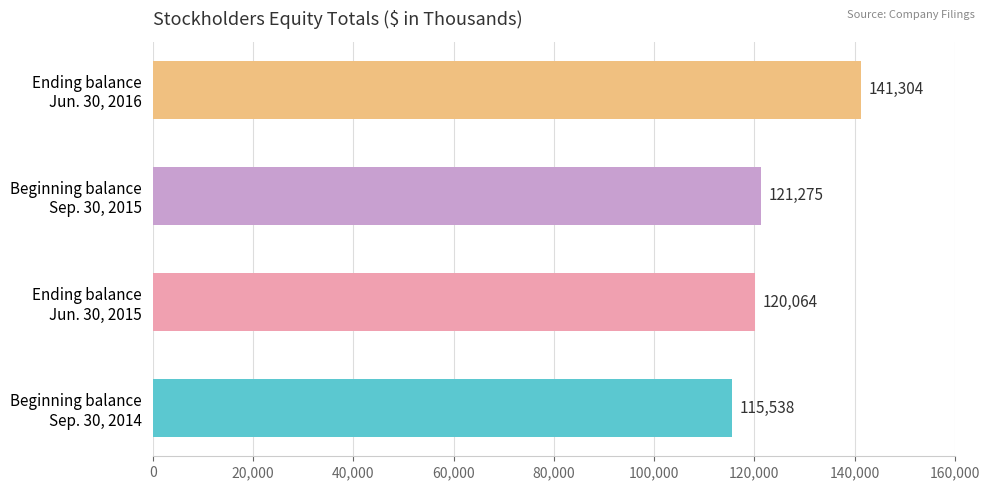

What is the difference between the maximum and second lowest values?

21240